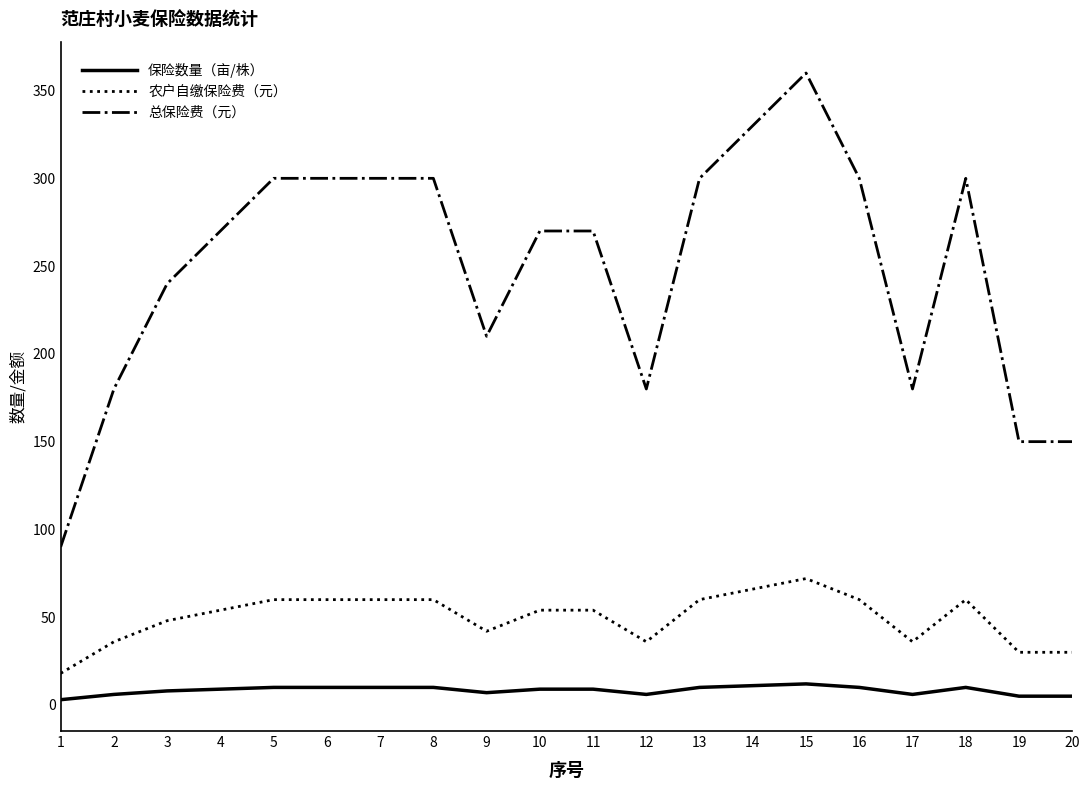

True or false: 保险数量（亩/株） and 总保险费（元） intersect in this chart.

False